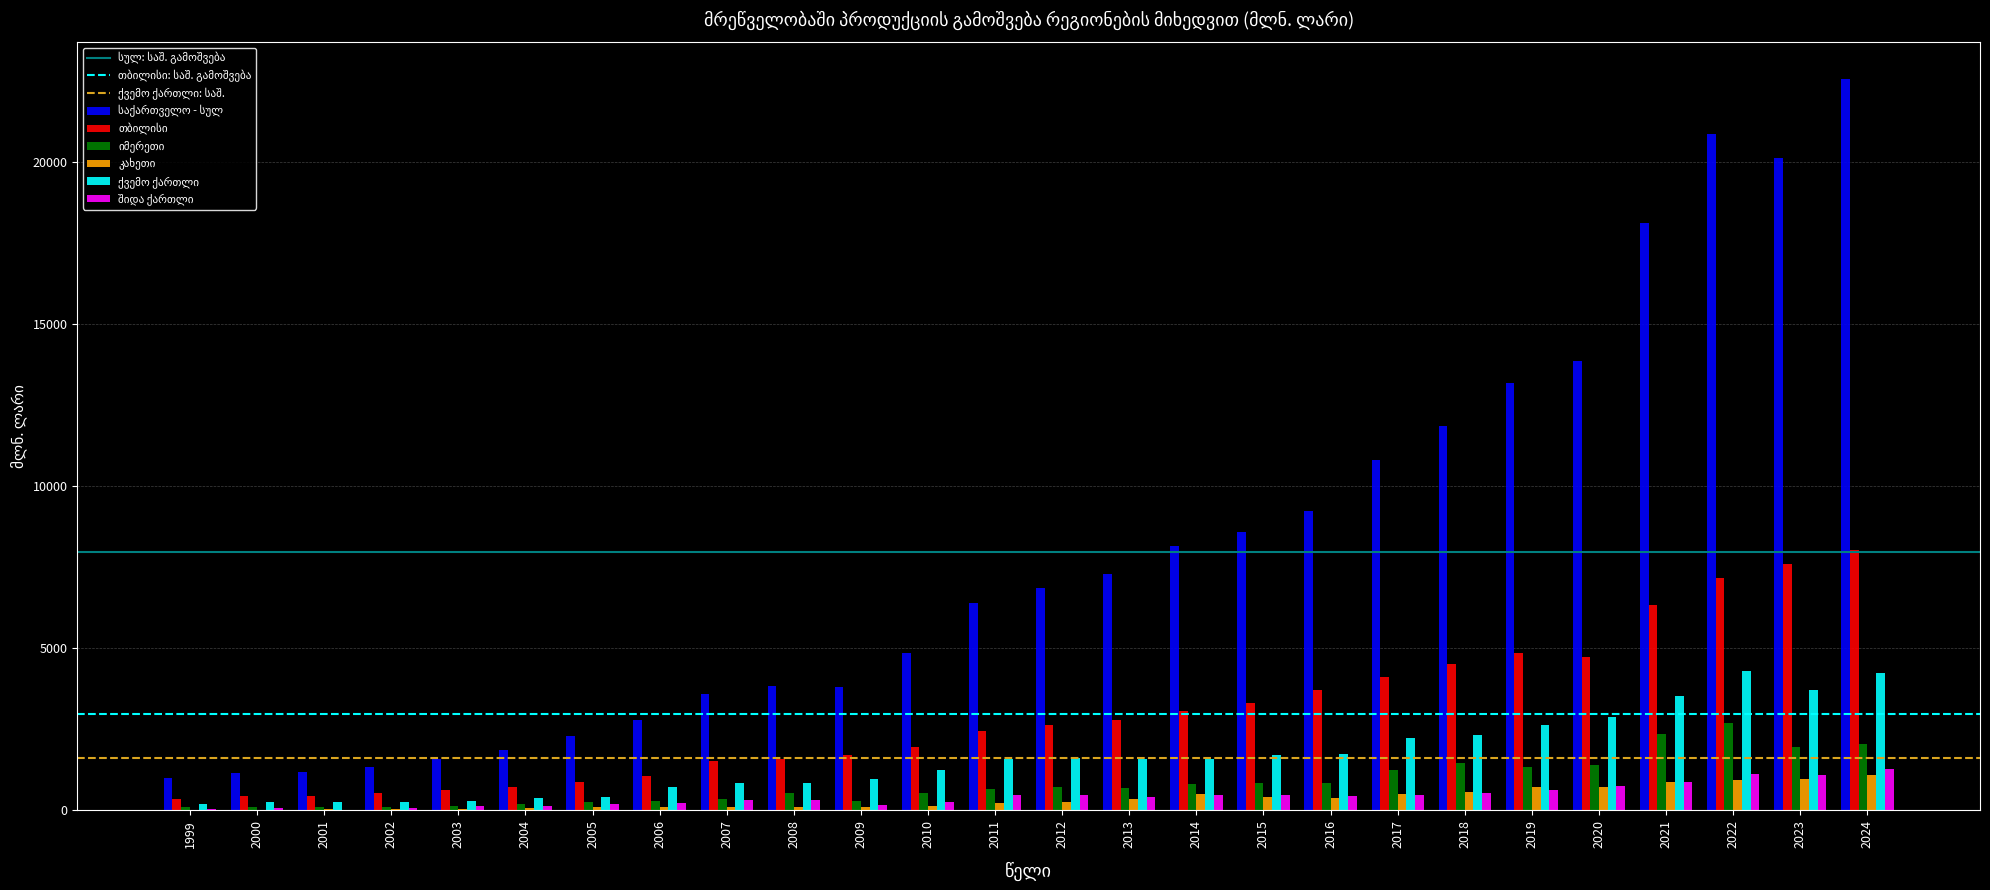

Does the chart contain stacked bars?

No